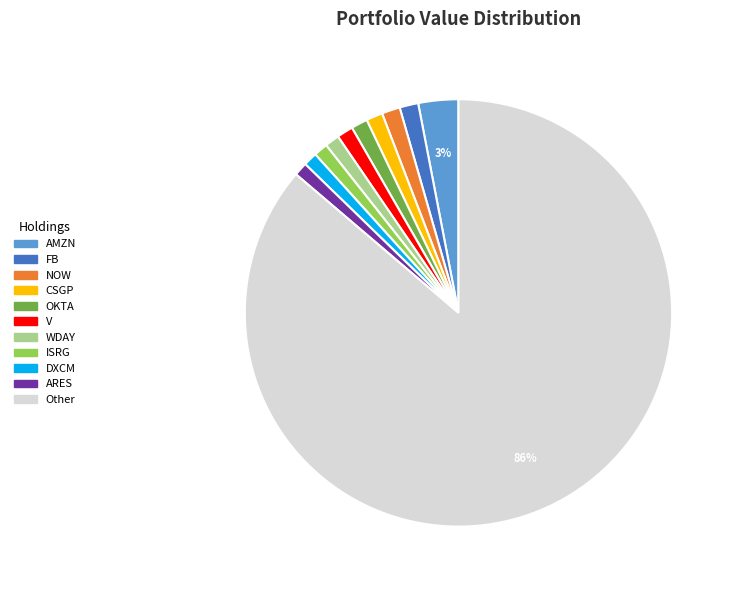

How many slices are in this pie chart?

11